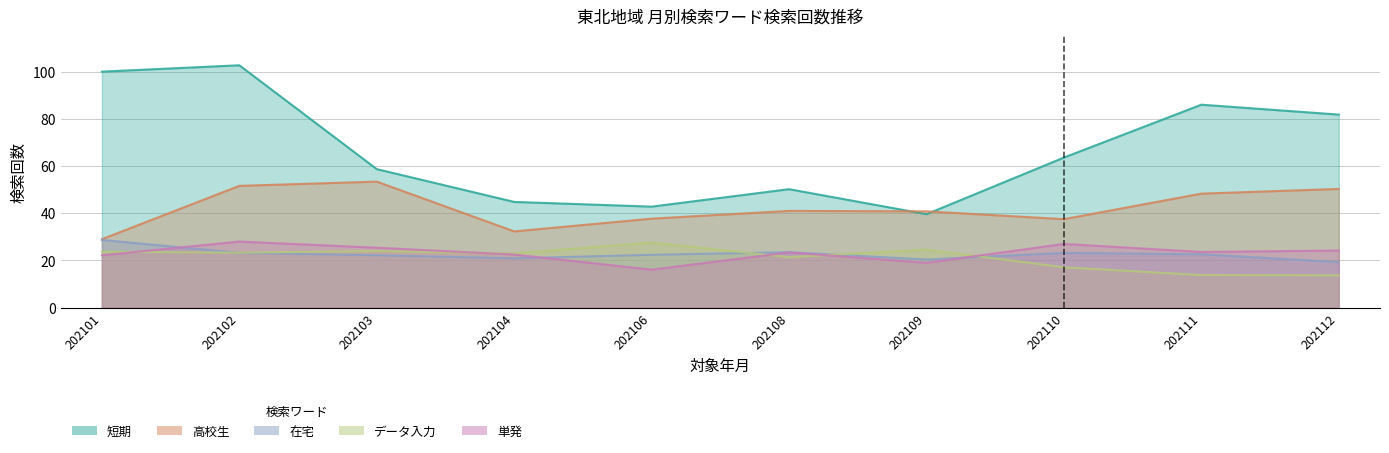

What value does the 在宅 series have at 202102?

23.2